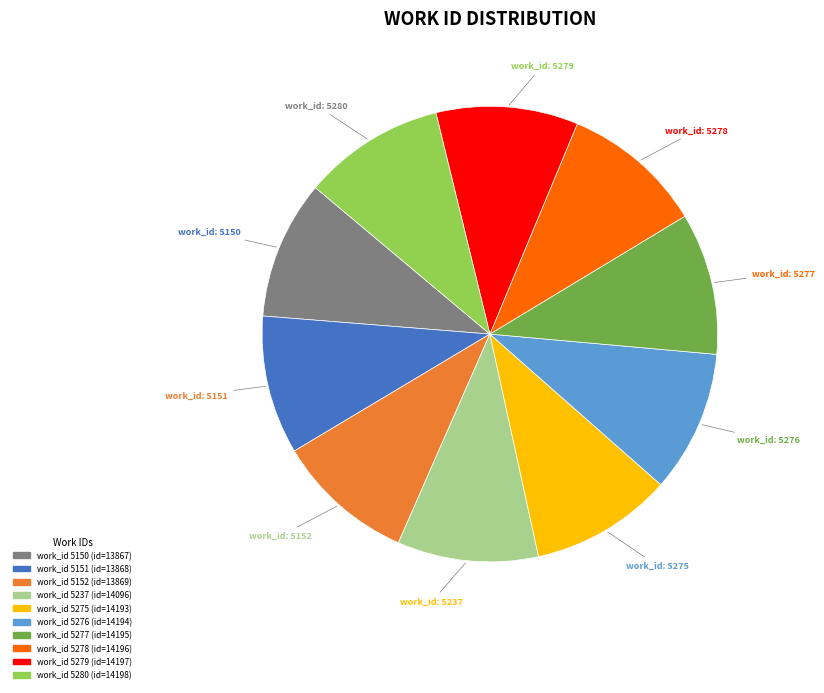

Is there any slice that represents more than half of the pie?

No